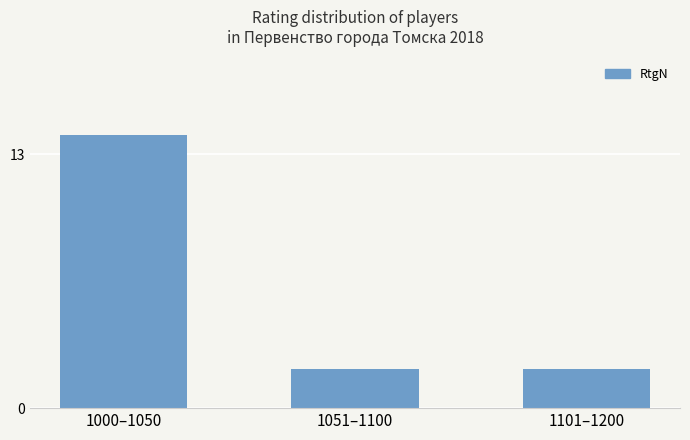

The value at 1051–1100 is 1. True or false?

False